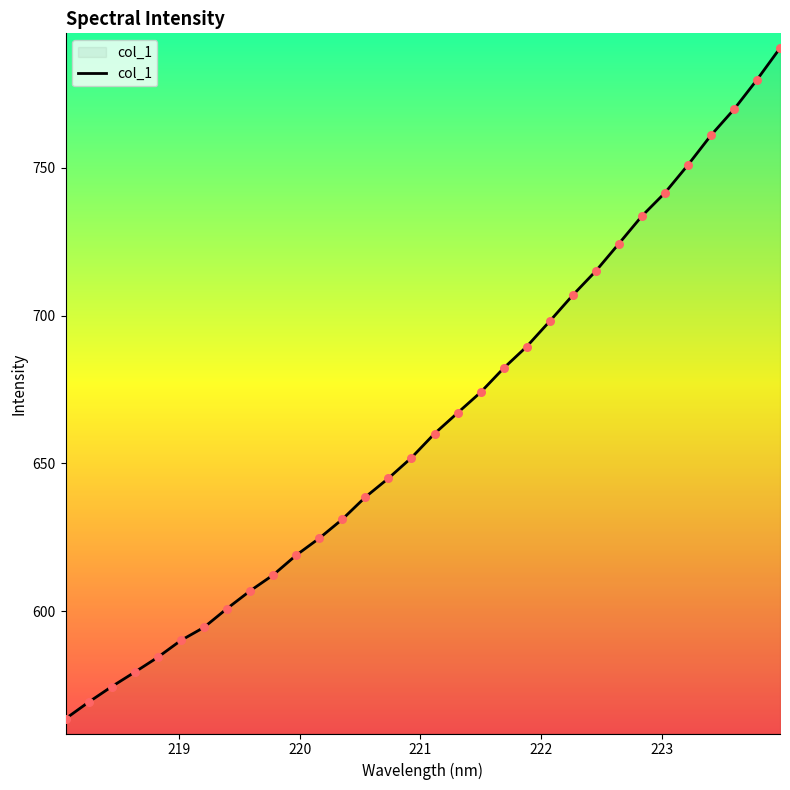

What is the difference between the maximum and minimum values?

226.9